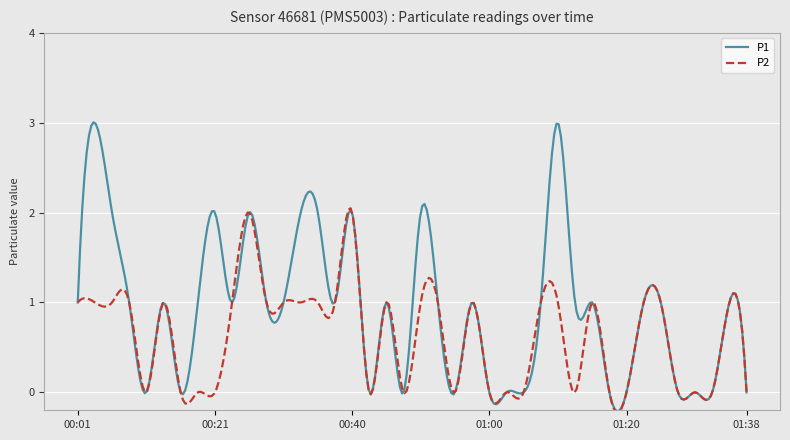

Which series has the largest range (max minus min)?

P1